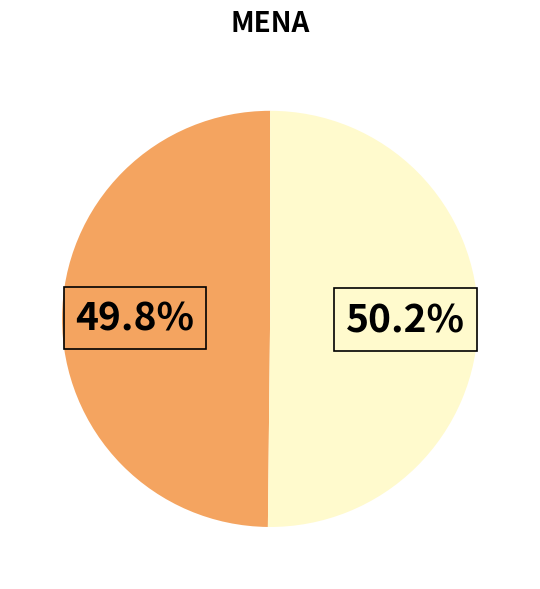

Does any single category account for the majority?

Yes